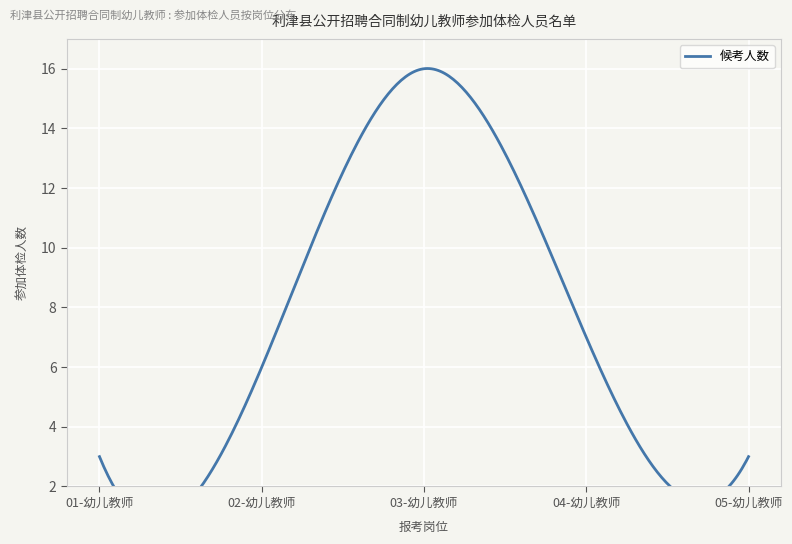

The value at 02-幼儿教师 is 6. True or false?

True